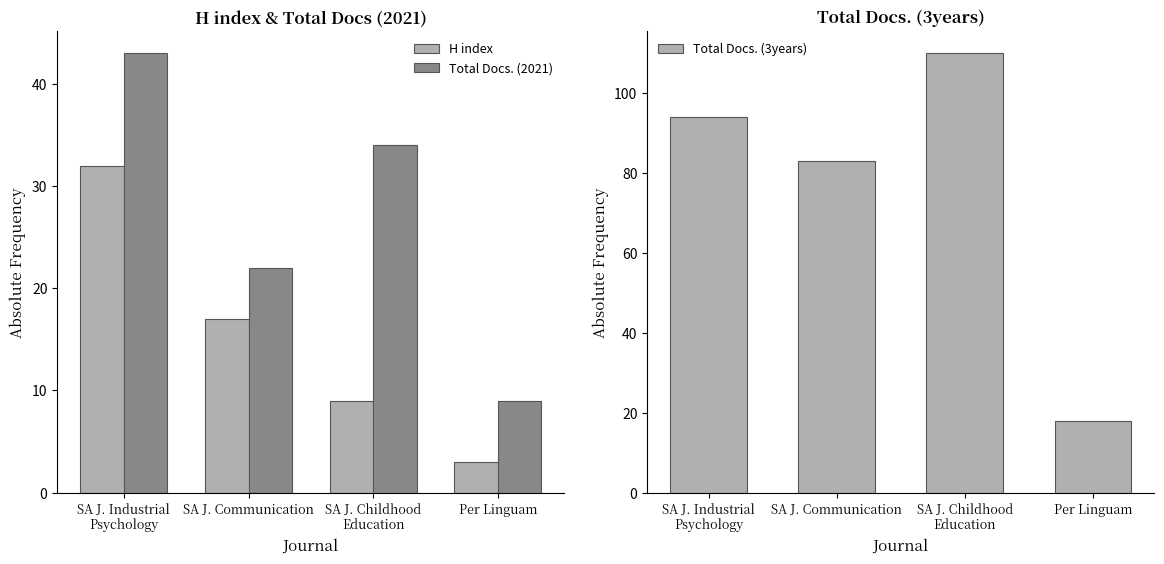

What is the label of the 1st bar from the left?

SA J. Industrial
Psychology